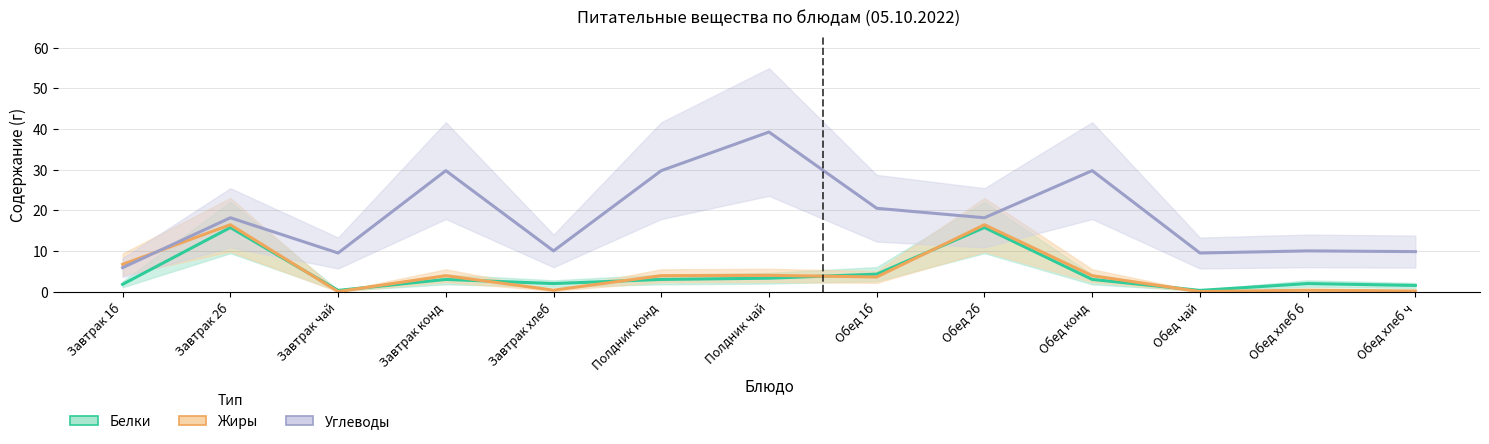

Reading right to left, extract all data points from this chart.

Белки: Обед хлеб ч=1.5	Обед хлеб б=2.0	Обед чай=0.3	Обед конд=3.0	Обед 2б=15.8	Обед 1б=4.3	Полдник чай=3.3	Полдник конд=3.0	Завтрак хлеб=2.0	Завтрак конд=3.0	Завтрак чай=0.3	Завтрак 2б=15.8	Завтрак 1б=1.8
Жиры: Обед хлеб ч=0.2	Обед хлеб б=0.4	Обед чай=0.0	Обед конд=3.9	Обед 2б=16.4	Обед 1б=3.6	Полдник чай=4.0	Полдник конд=3.9	Завтрак хлеб=0.4	Завтрак конд=3.9	Завтрак чай=0.0	Завтрак 2б=16.4	Завтрак 1б=6.7
Углеводы: Обед хлеб ч=9.8	Обед хлеб б=10.0	Обед чай=9.5	Обед конд=29.8	Обед 2б=18.2	Обед 1б=20.5	Полдник чай=39.3	Полдник конд=29.8	Завтрак хлеб=10.0	Завтрак конд=29.8	Завтрак чай=9.5	Завтрак 2б=18.2	Завтрак 1б=5.9